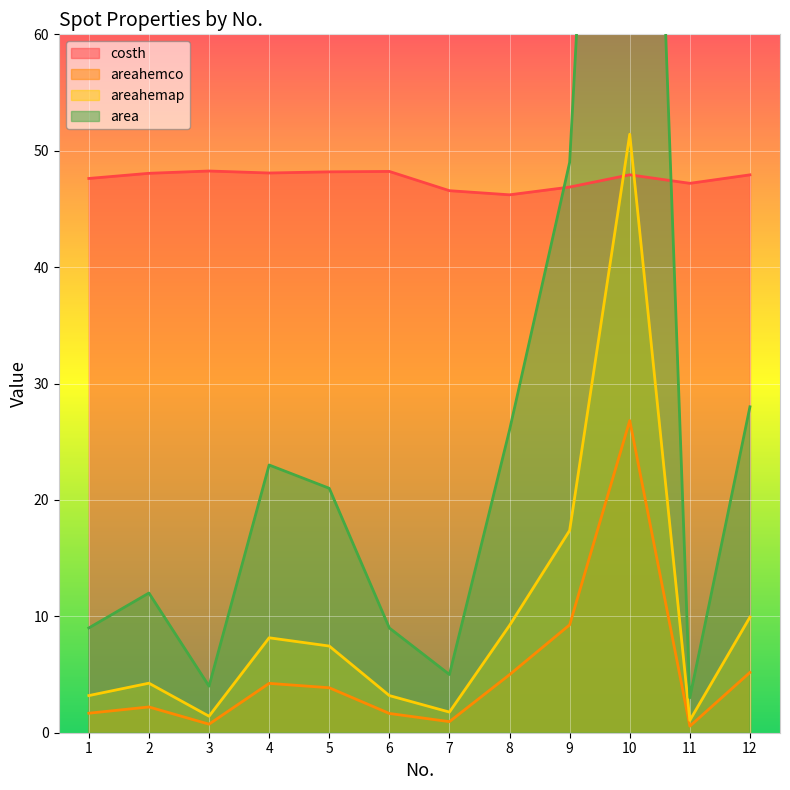

What is the difference between the second highest and second lowest values in the costh series?

1.7